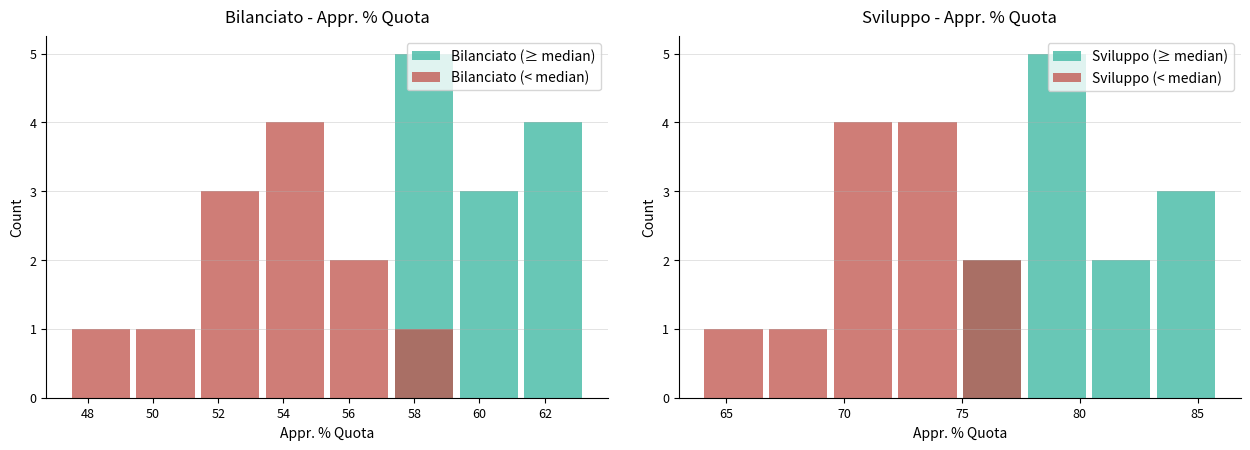

What is the average value of the Bilanciato (< median) series?

2